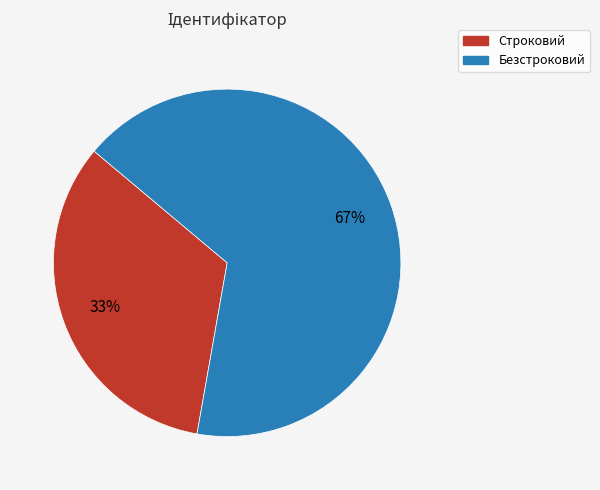

To the nearest percent, what portion does Строковий represent?

33%